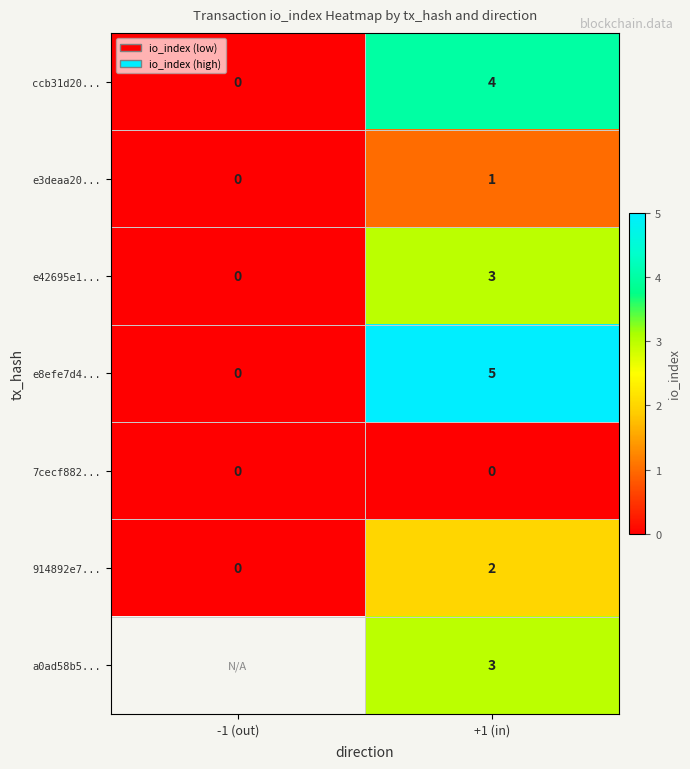

Between +1 (in) and -1 (out), which is larger?

+1 (in)